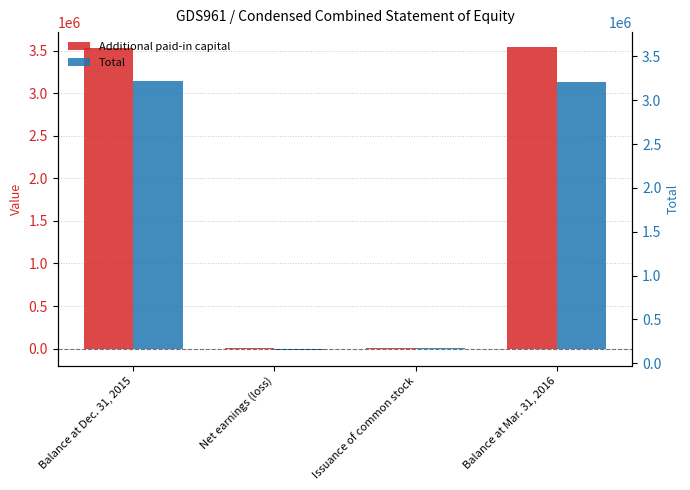

Which category has the lowest value in the Total series?

Net earnings (loss)